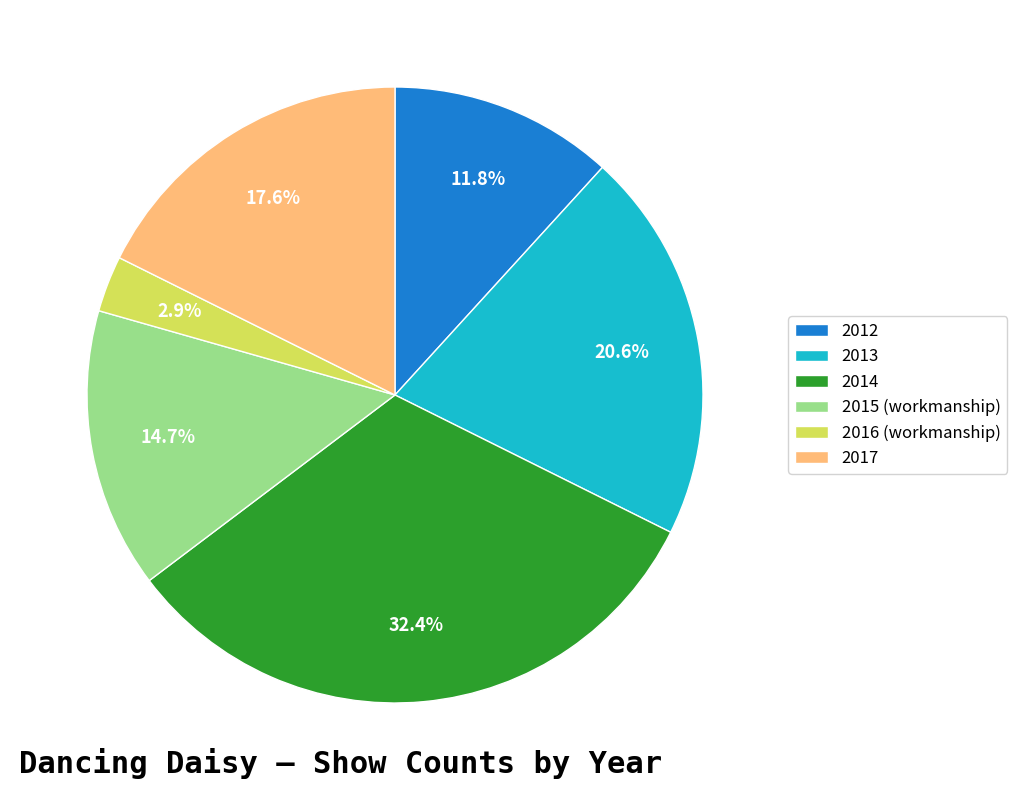

How many slices are in this pie chart?

6